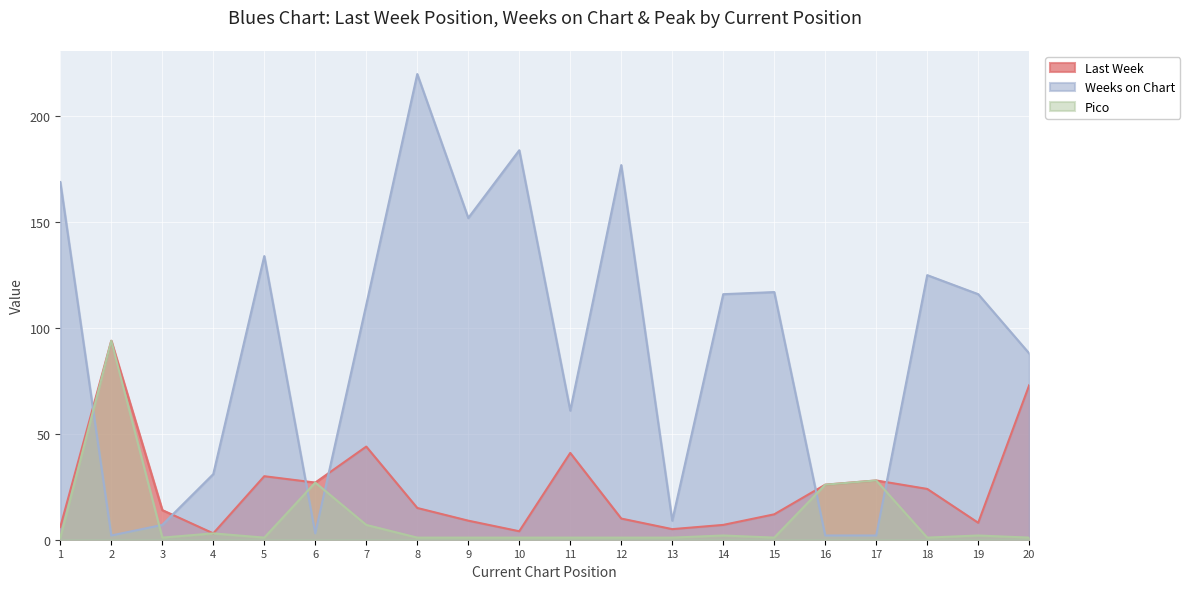

Which series has the largest total across all categories?

Weeks on Chart